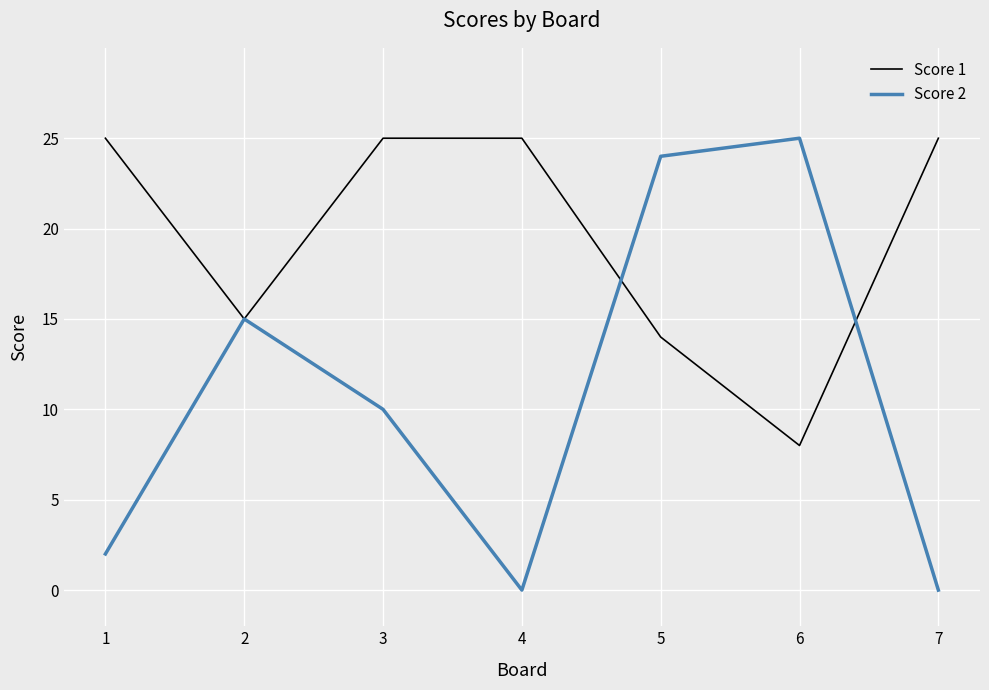

Is the value of Score 2 at 3 greater than the value of Score 1 at 7?

No